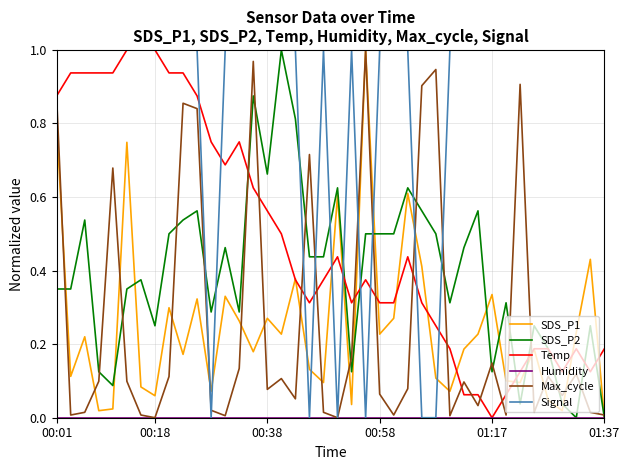

True or false: SDS_P1 has more than 2 interior local peaks.

True